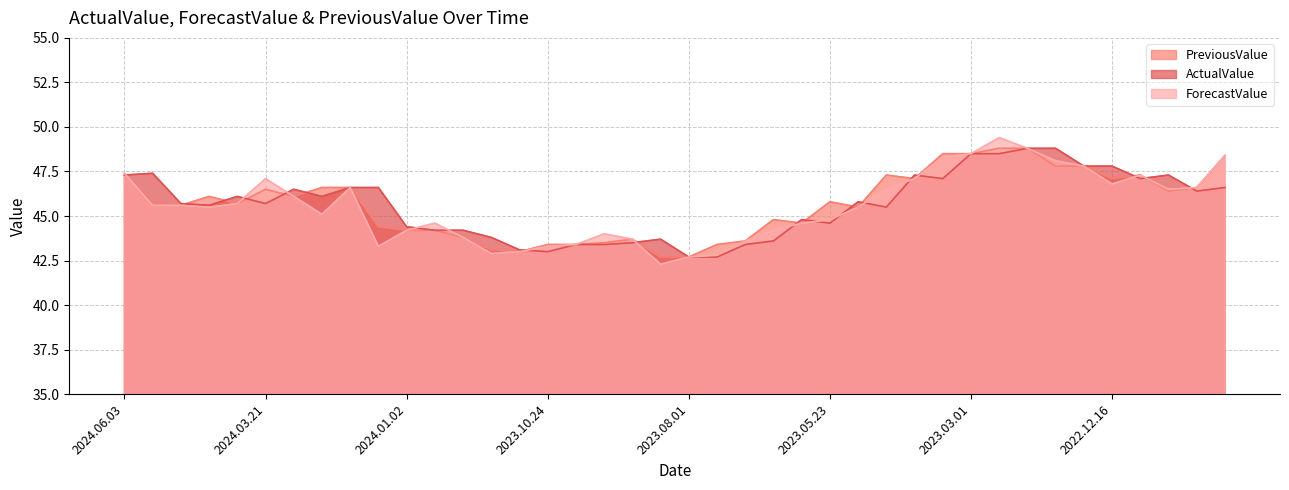

At 2023.05.23, list the series in order from smallest to largest.

ActualValue, ForecastValue, PreviousValue